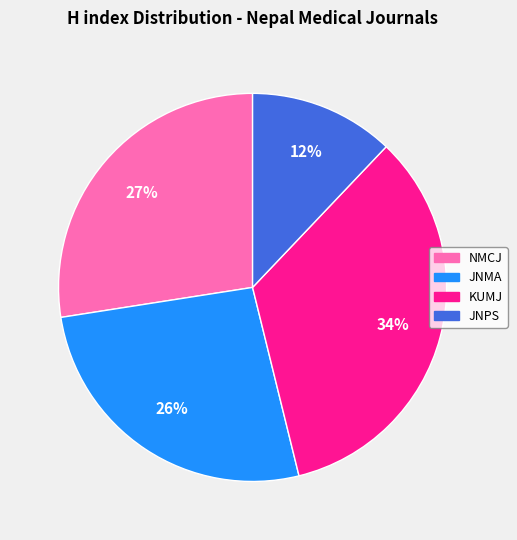

To the nearest percent, what is the average slice percentage?

25%